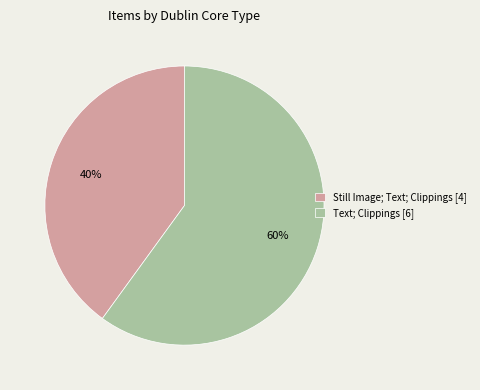

Does Still Image; Text; Clippings [4] represent more than half of the total?

No